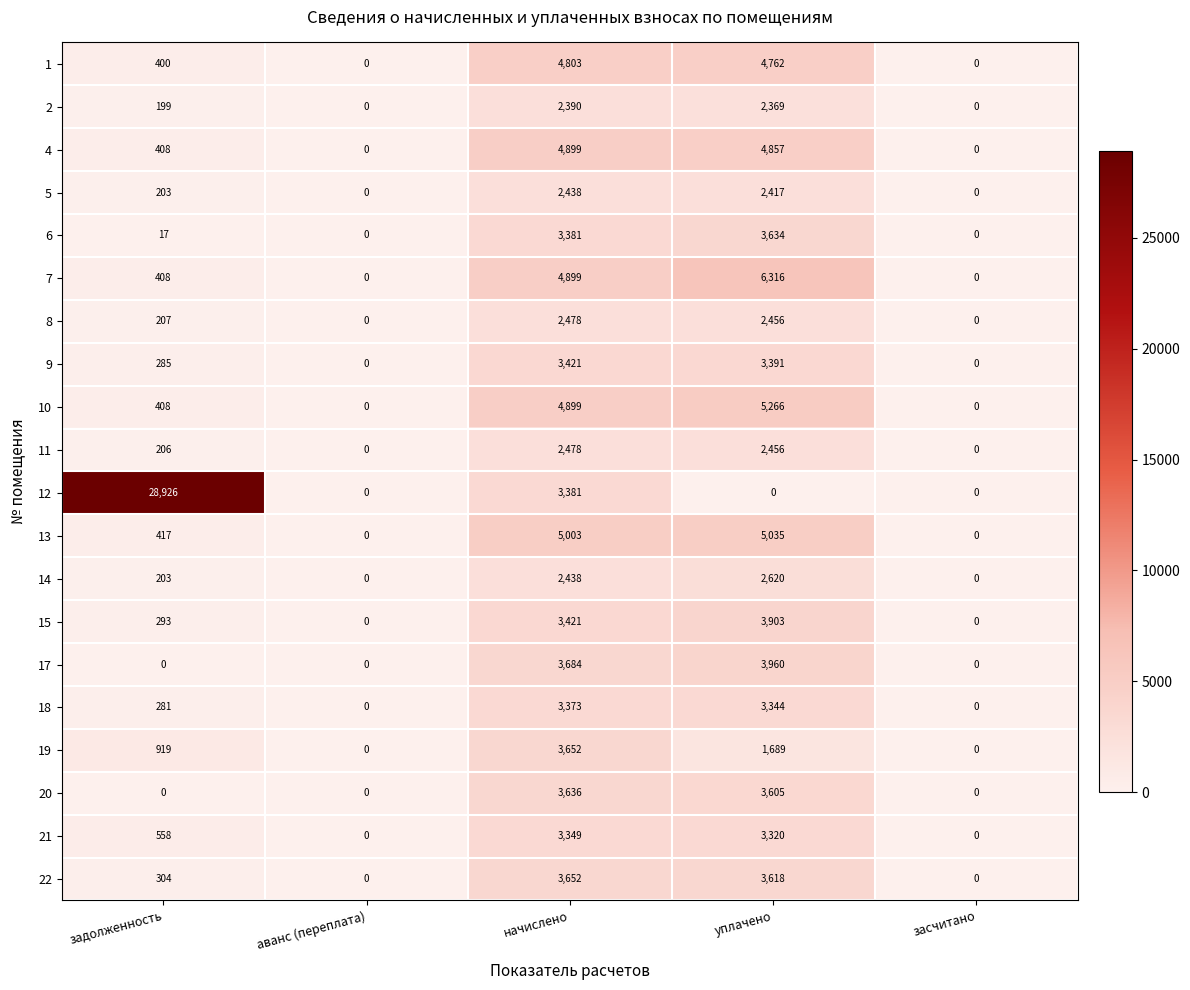

How many series are shown in this chart?

20